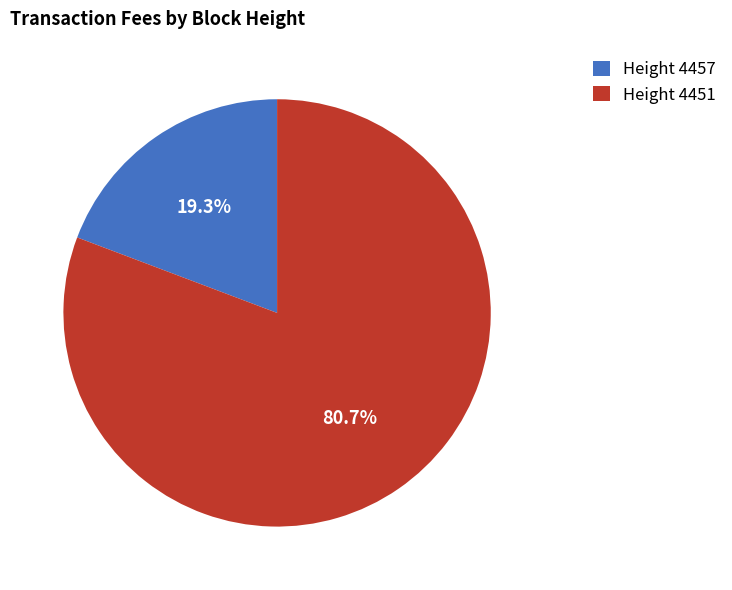

Is there any slice that represents more than half of the pie?

Yes